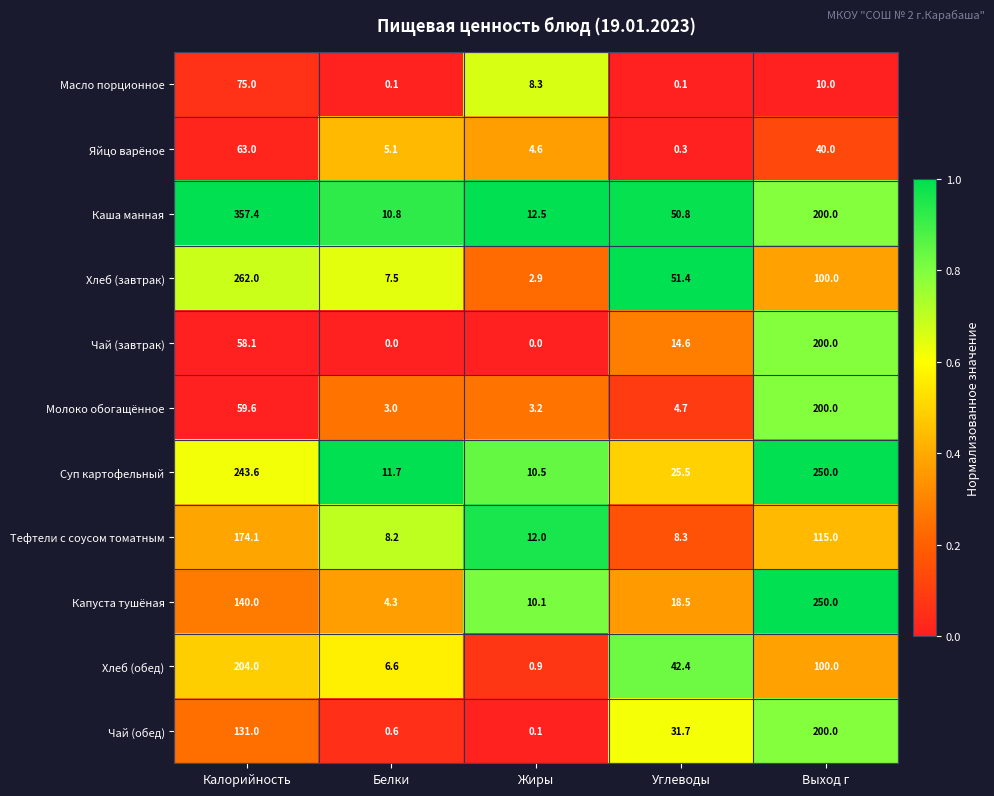

What is the difference between the Яйцо варёное values at Углеводы and Выход г?

39.7